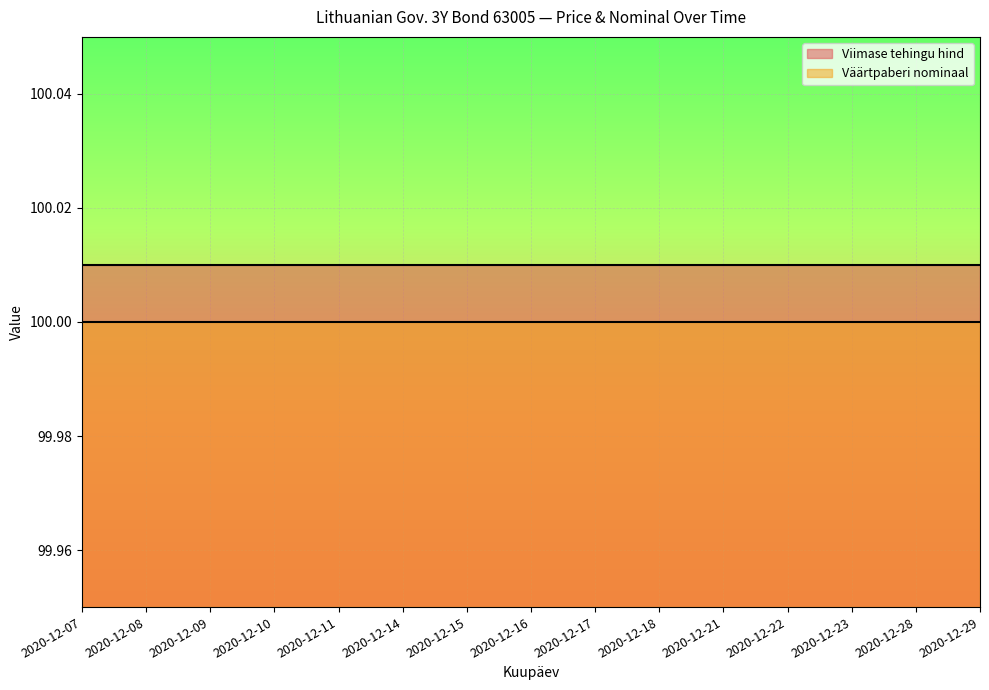

True or false: Väärtpaberi nominaal and Viimase tehingu hind cross at least once.

False